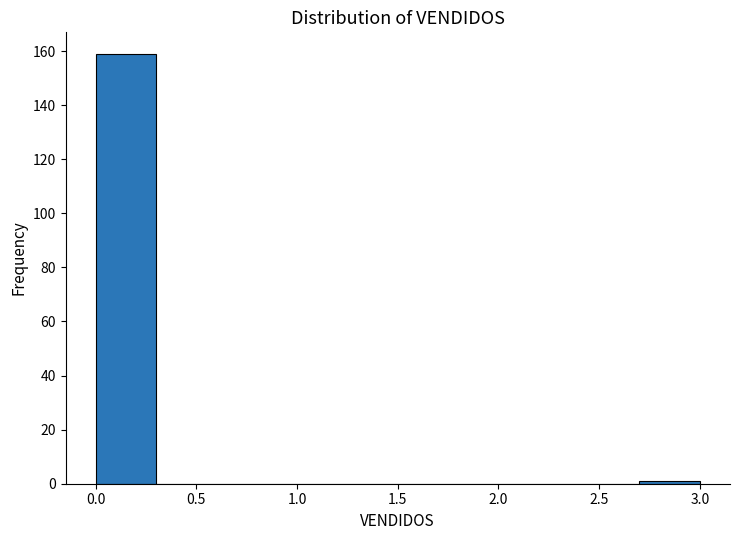

Reading left to right, transcribe this chart: for each bar, give the range it covers on the x-axis and its height. The values are not printed on the chart, so give them approximately, as read against the axis.

0.0 to 0.3: 160
0.3 to 0.6: 0
0.6 to 0.9: 0
0.9 to 1.2: 0
1.2 to 1.5: 0
1.5 to 1.8: 0
1.8 to 2.1: 0
2.1 to 2.4: 0
2.4 to 2.7: 0
2.7 to 3.0: under 2